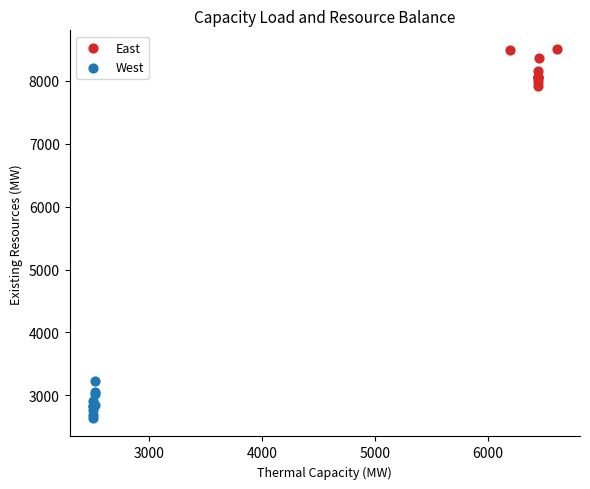

Which series reaches the maximum Y coordinate?

East